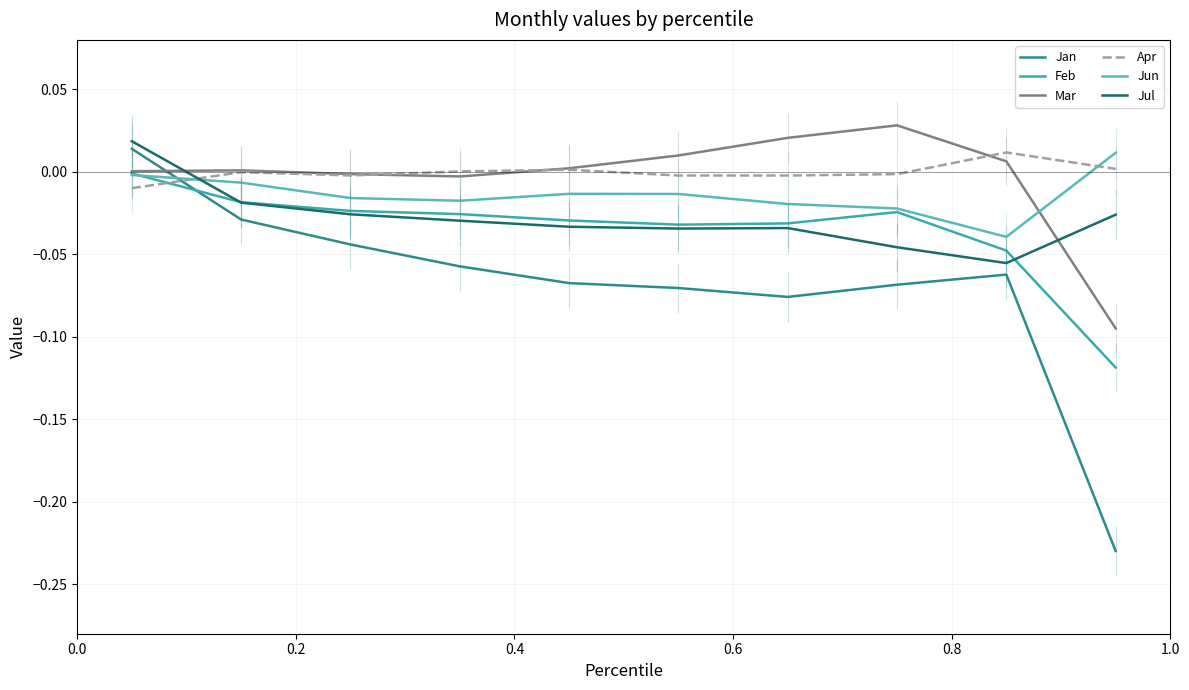

Rank the series by their maximum value, from highest to lowest.

Mar, Jul, Jan, Apr, Jun, Feb